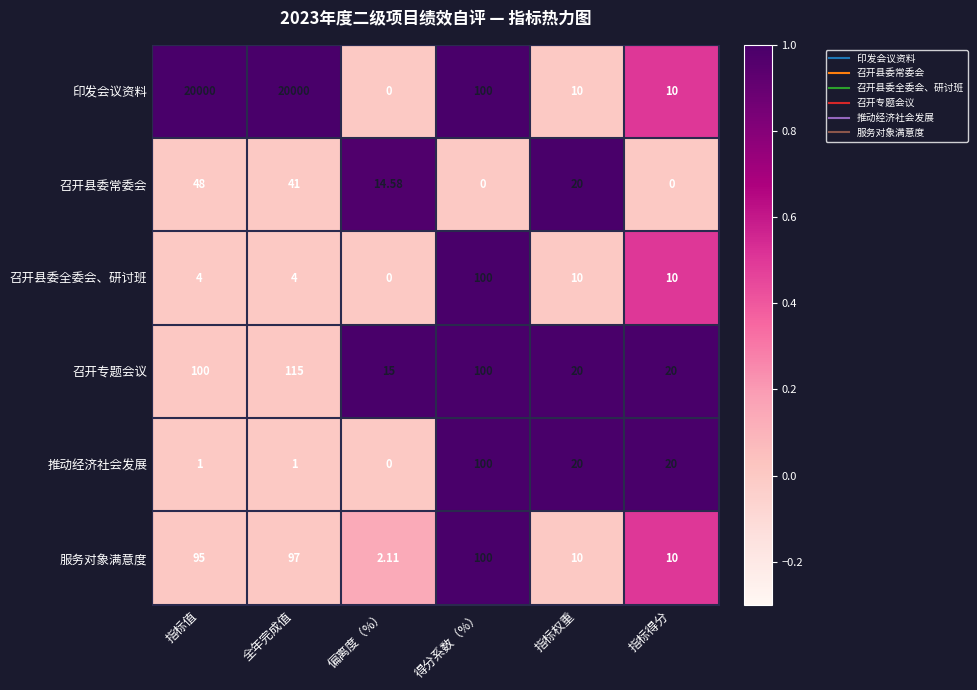

What is the difference between the highest and lowest values at 指标值?

19999.0